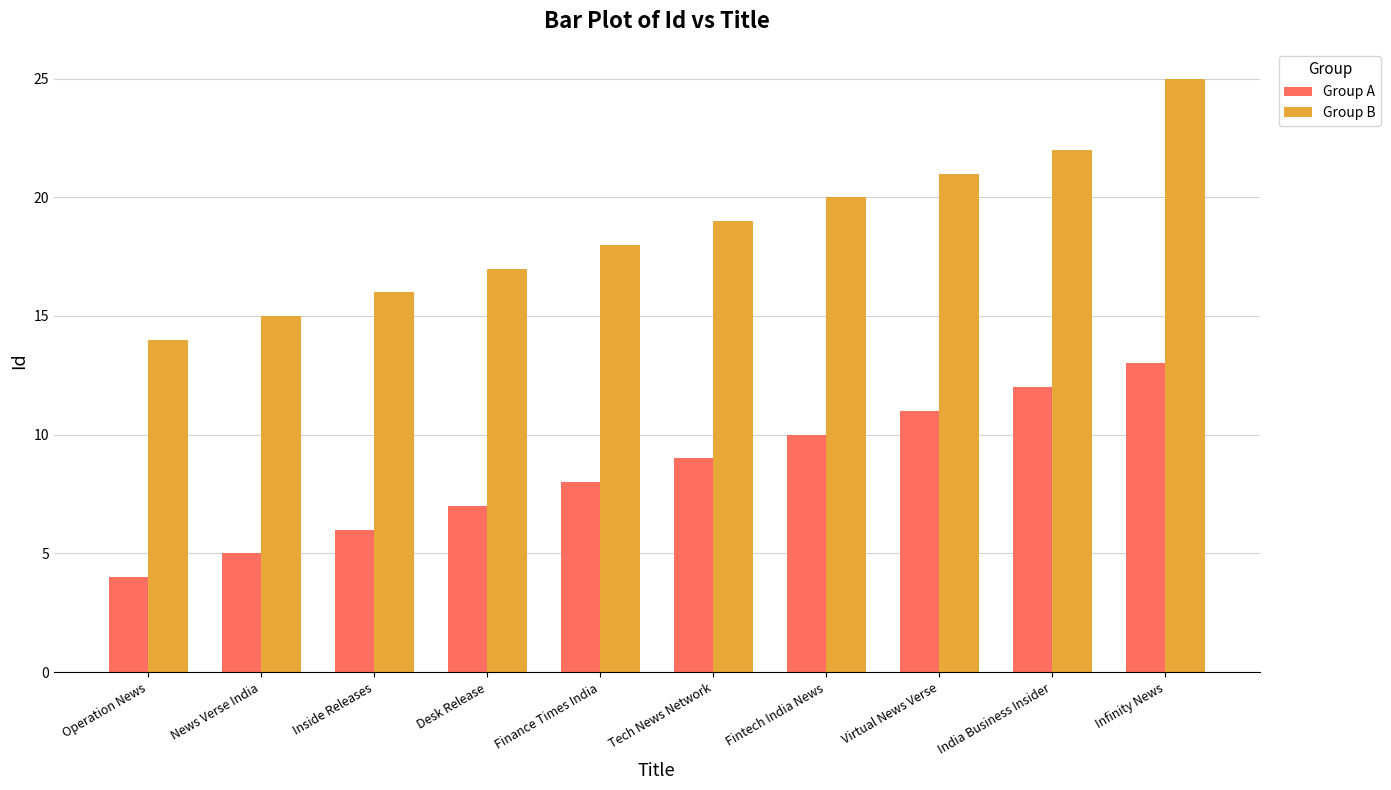

True or false: Group A has a value of 6 at Inside Releases.

True